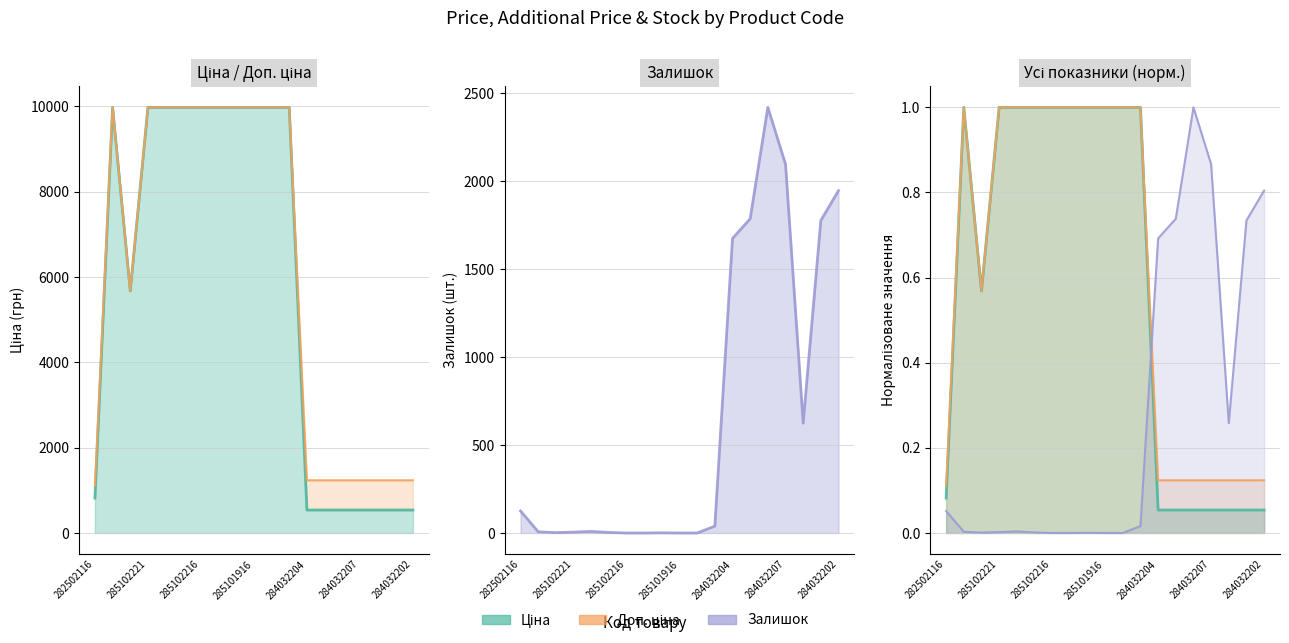

True or false: Залишок has a value of 85.8 at 282502116.

False